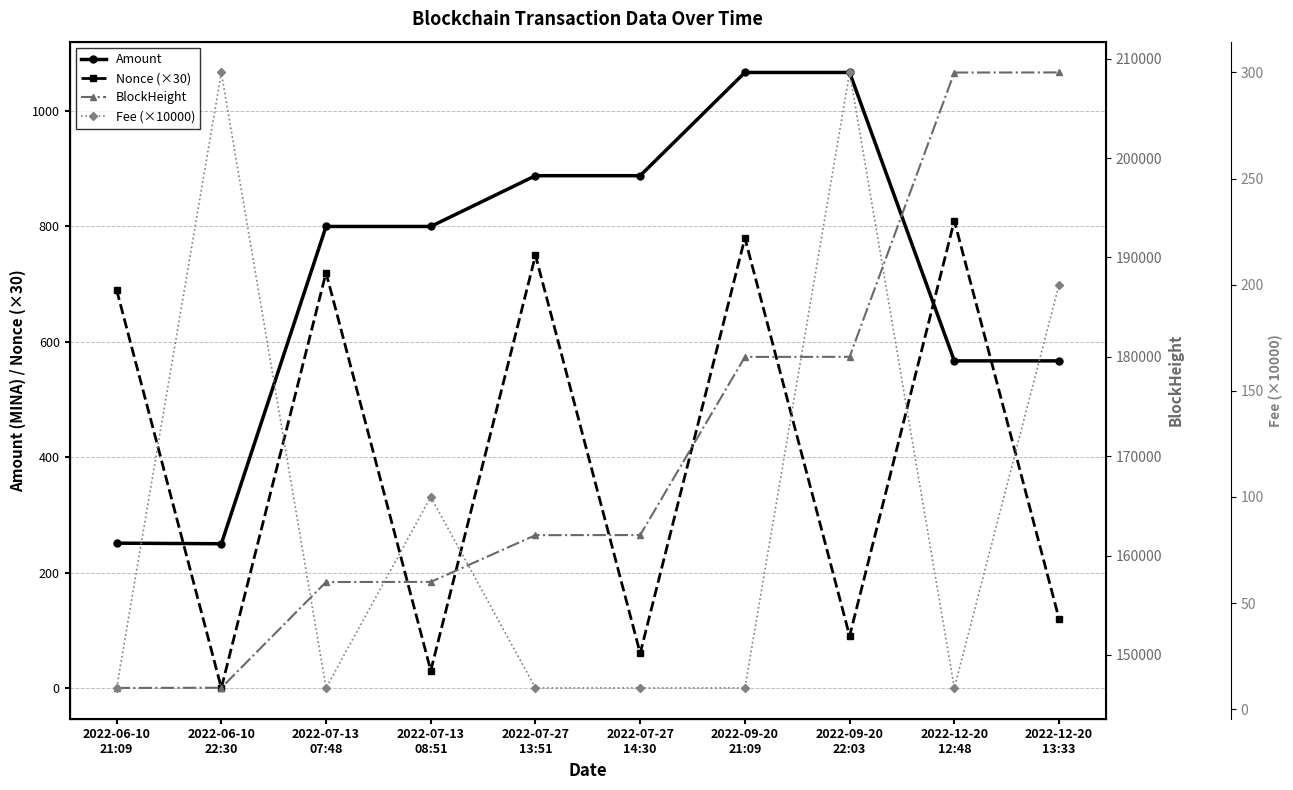

How many times do Fee (×10000) and Nonce (×30) cross each other?

7